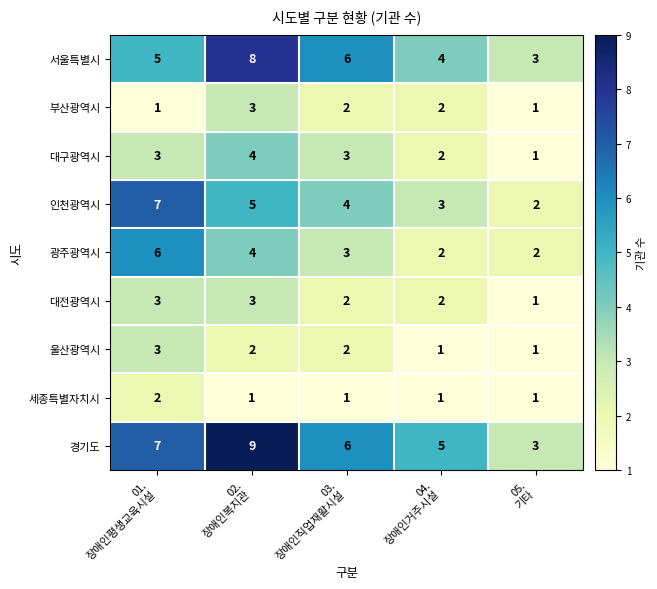

How many 세종특별자치시 values are between 1 and 2?

5